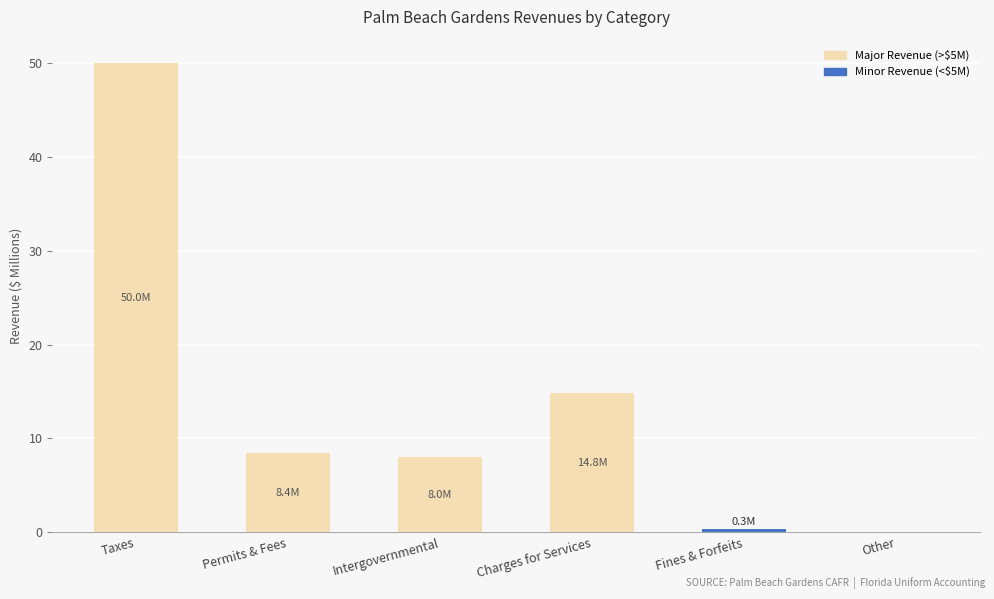

Does the chart contain stacked bars?

No